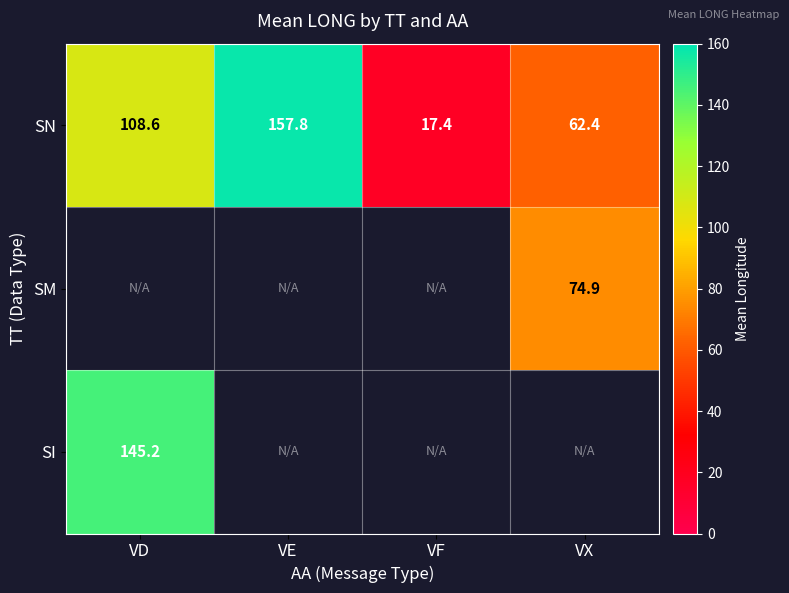

Where does the SN series first go above 108?

VD